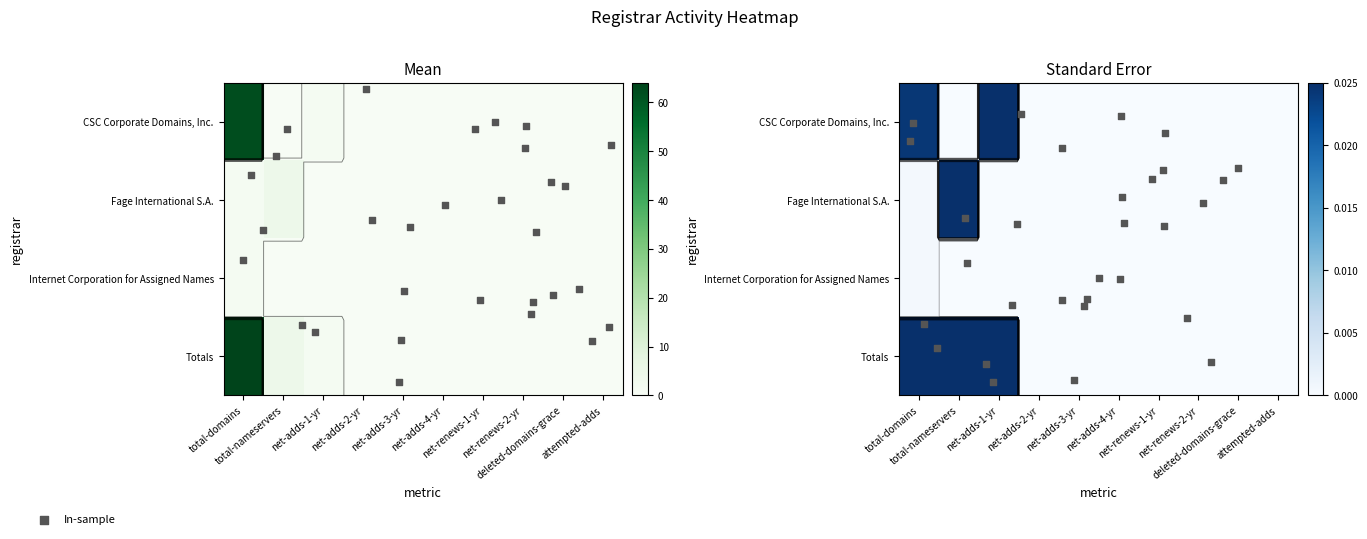

Reading right to left, what are all the values shown in this chart?

CSC Corporate Domains, Inc.: attempted-adds=0	deleted-domains-grace=0	net-renews-2-yr=0	net-renews-1-yr=0	net-adds-4-yr=0	net-adds-3-yr=0	net-adds-2-yr=0	net-adds-1-yr=1	total-nameservers=0	total-domains=62
Fage International S.A.: attempted-adds=0	deleted-domains-grace=0	net-renews-2-yr=0	net-renews-1-yr=0	net-adds-4-yr=0	net-adds-3-yr=0	net-adds-2-yr=0	net-adds-1-yr=0	total-nameservers=4	total-domains=1
Internet Corporation for Assigned Names: attempted-adds=0	deleted-domains-grace=0	net-renews-2-yr=0	net-renews-1-yr=0	net-adds-4-yr=0	net-adds-3-yr=0	net-adds-2-yr=0	net-adds-1-yr=0	total-nameservers=0	total-domains=1
Totals: attempted-adds=0	deleted-domains-grace=0	net-renews-2-yr=0	net-renews-1-yr=0	net-adds-4-yr=0	net-adds-3-yr=0	net-adds-2-yr=0	net-adds-1-yr=1	total-nameservers=4	total-domains=64